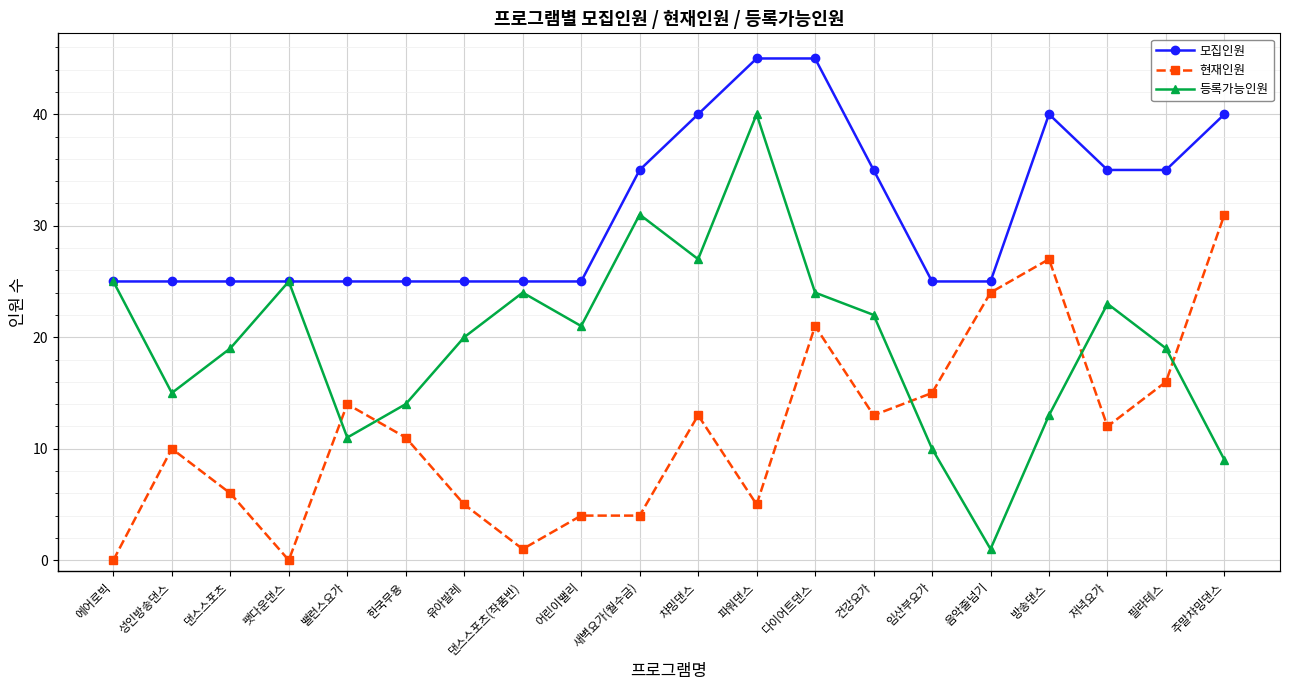

What is the minimum value for 모집인원?

25